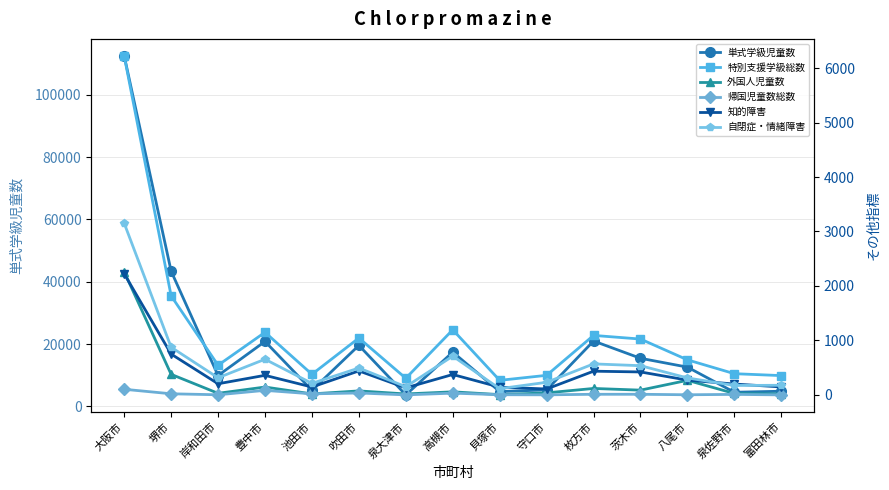

True or false: 帰国児童数総数 has a value of 20 at 堺市.

True